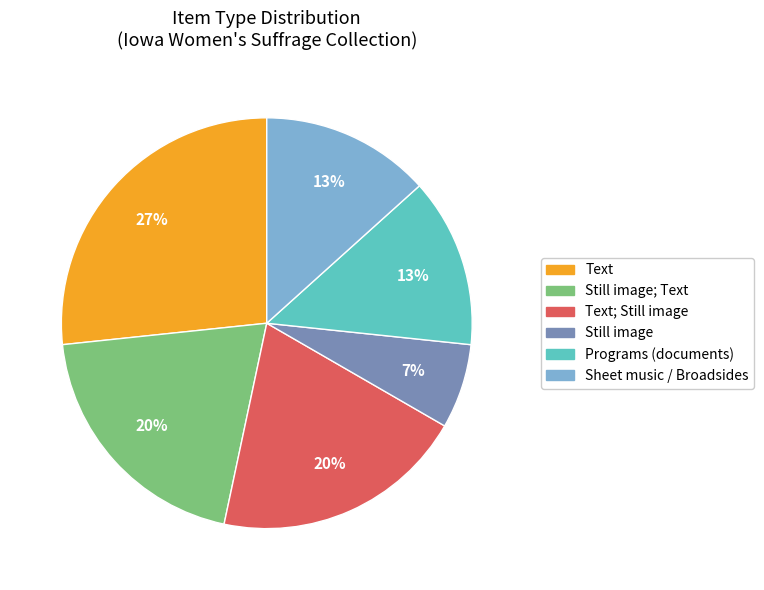

Is there any slice that represents more than half of the pie?

No